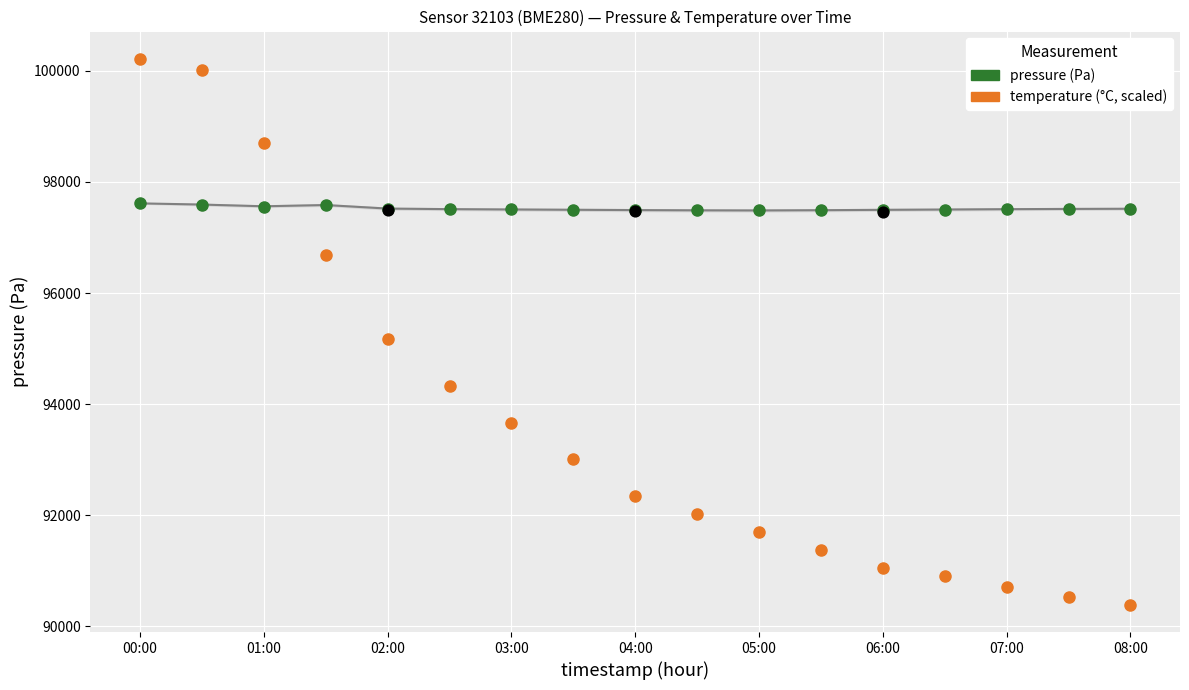

What are all the series names shown in the legend?

pressure (Pa), temperature (°C, scaled)